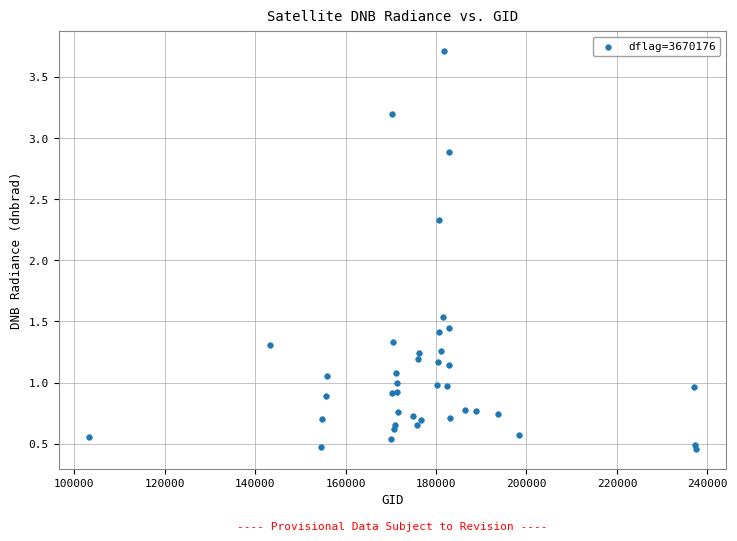

What Y value in the scatter plot is closest to 2?

2.3